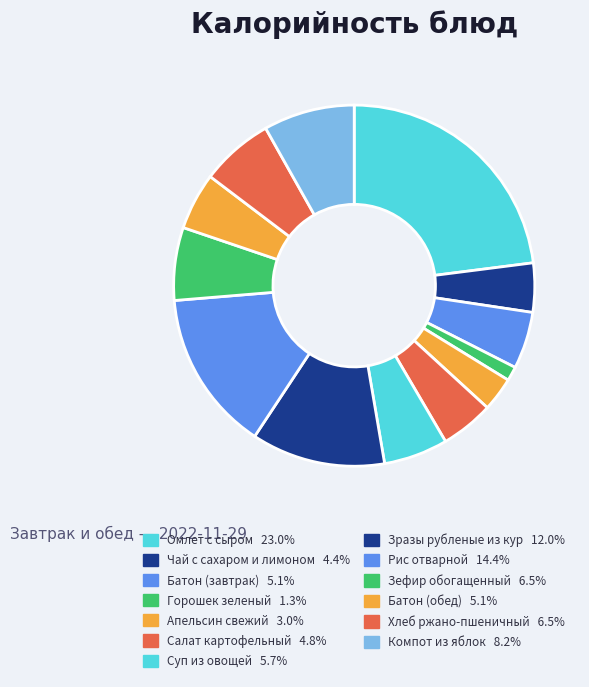

To the nearest percent, what is the average slice percentage?

8%